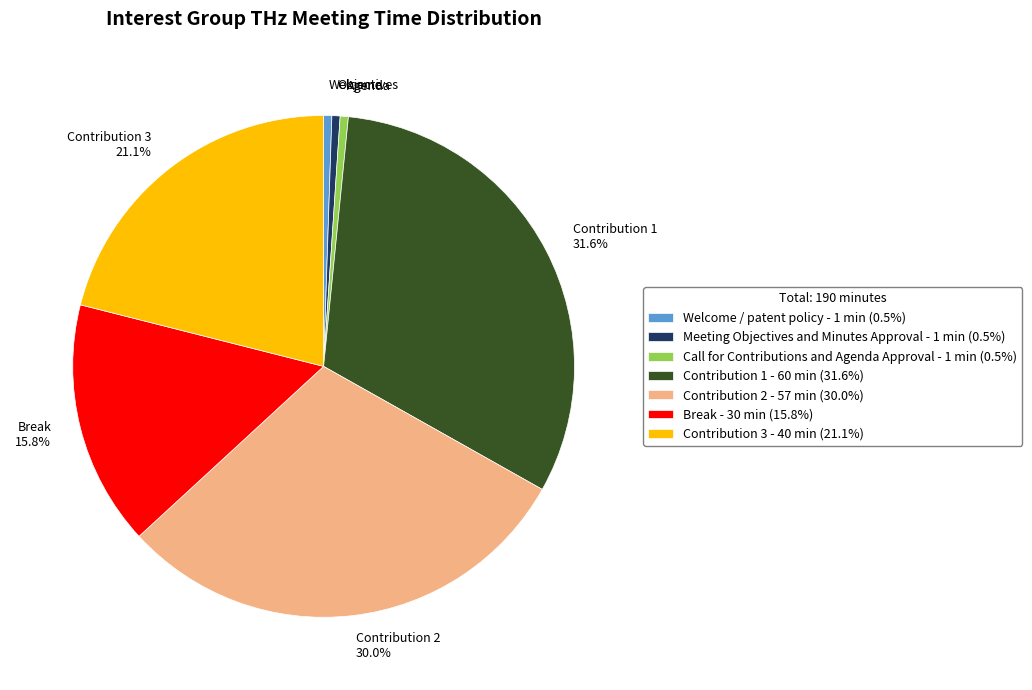

Is the sum of Contribution 2 and Contribution 1 greater than half?

Yes